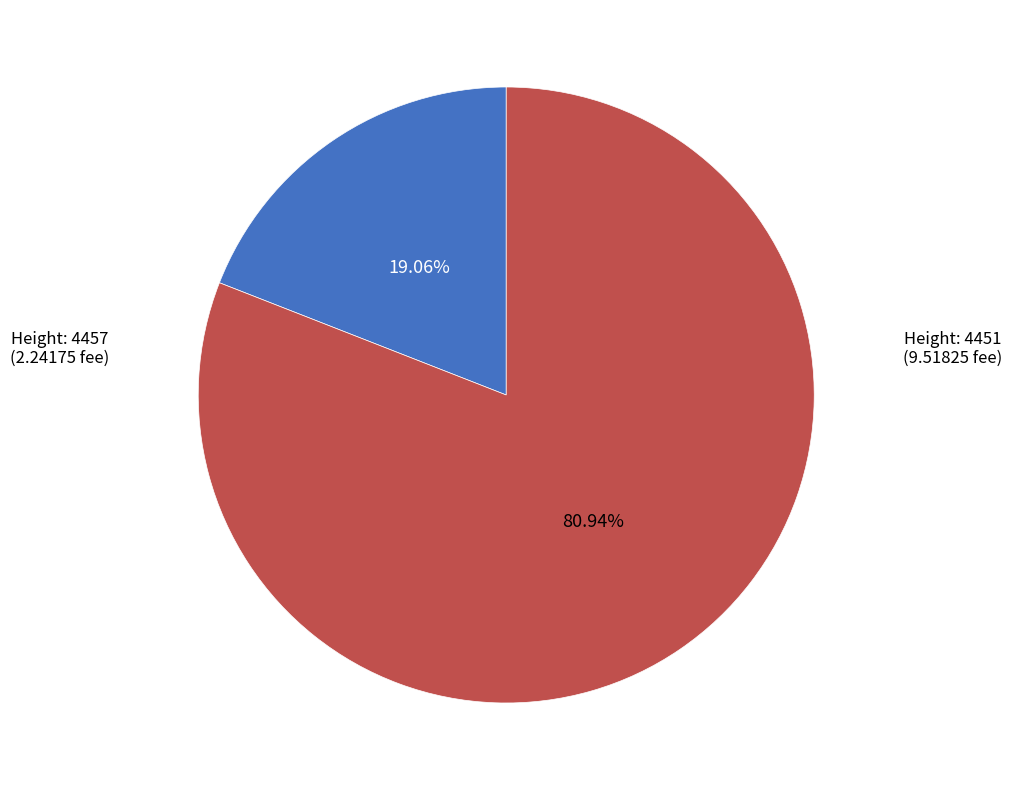

Rank the categories by value from highest to lowest.

Height: 4451, Height: 4457